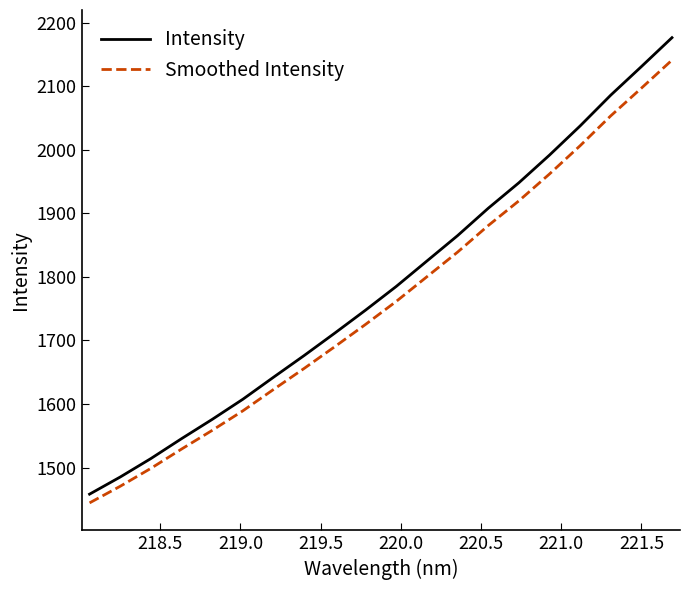

What is the lowest value of the Intensity series?

1458.2